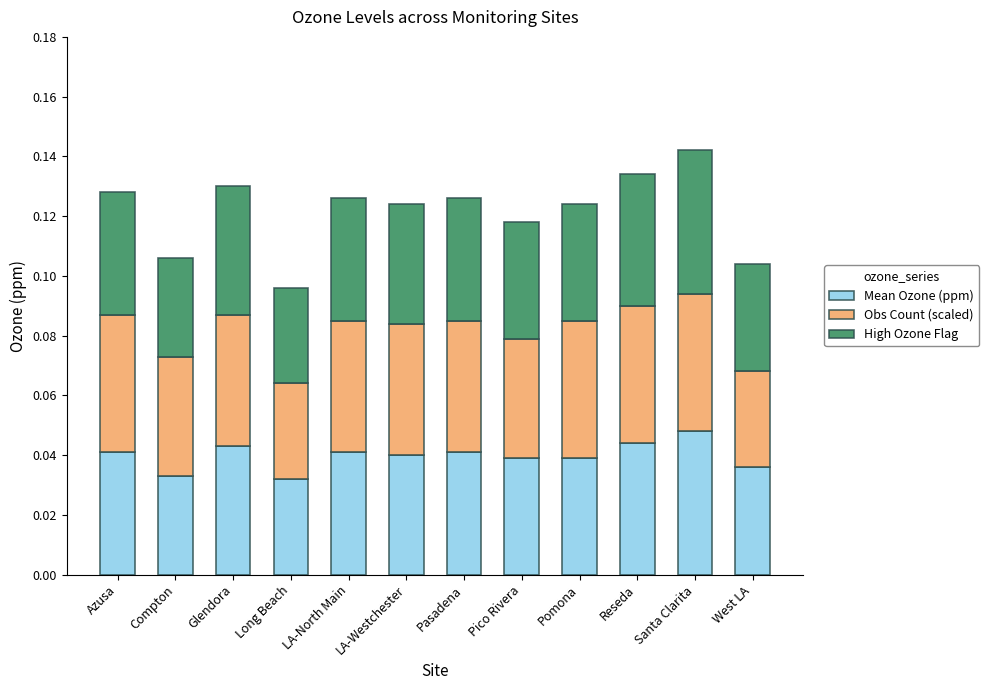

Which category has the highest value in the Mean Ozone (ppm) series?

Santa Clarita